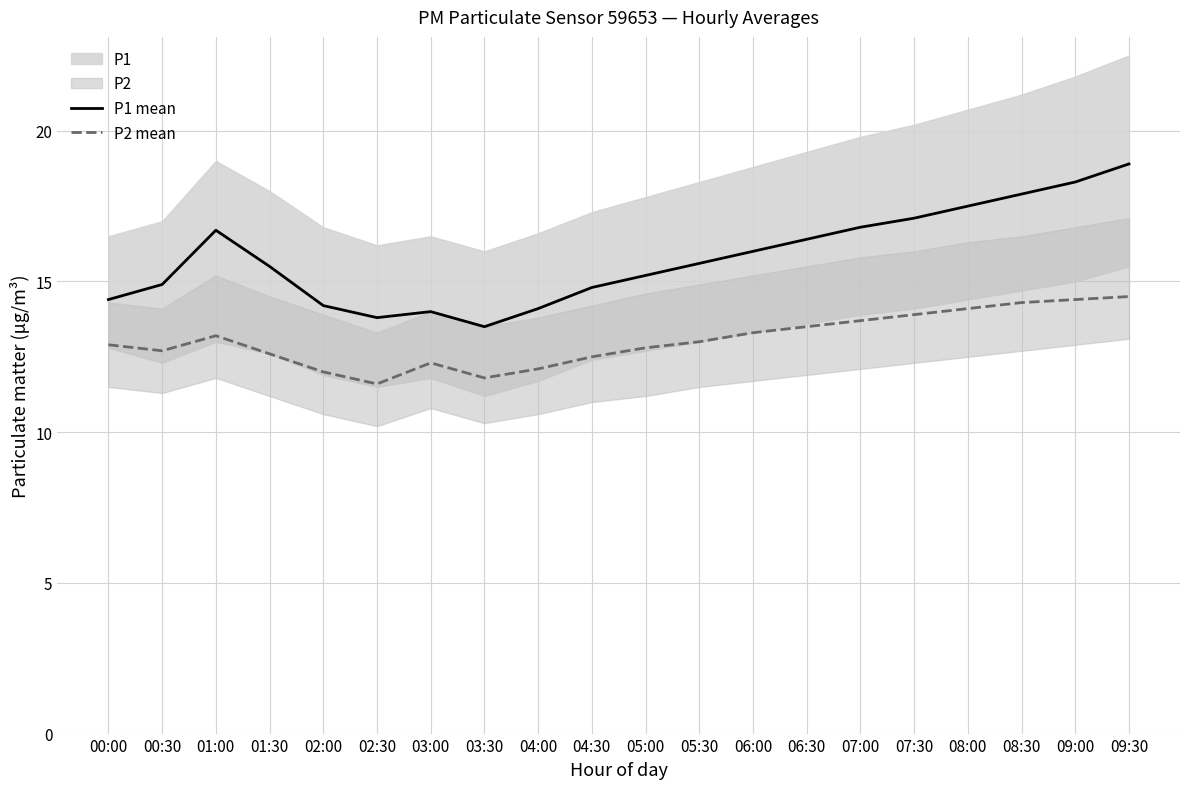

What is the average value of the P2 mean series?

13.1